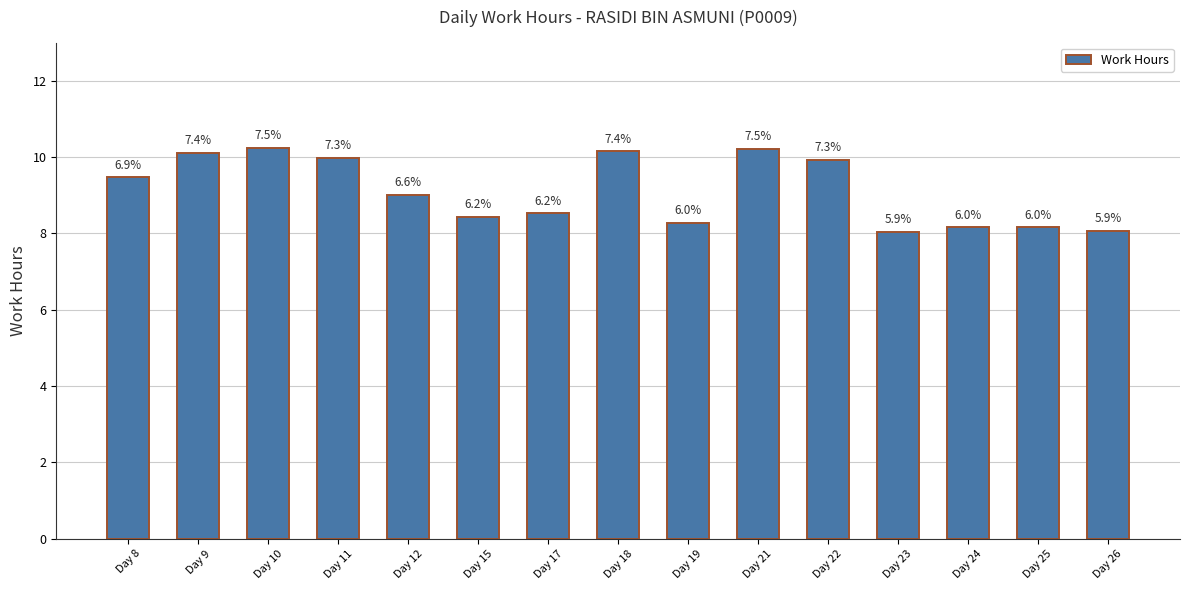

How many bars are there in total?

15